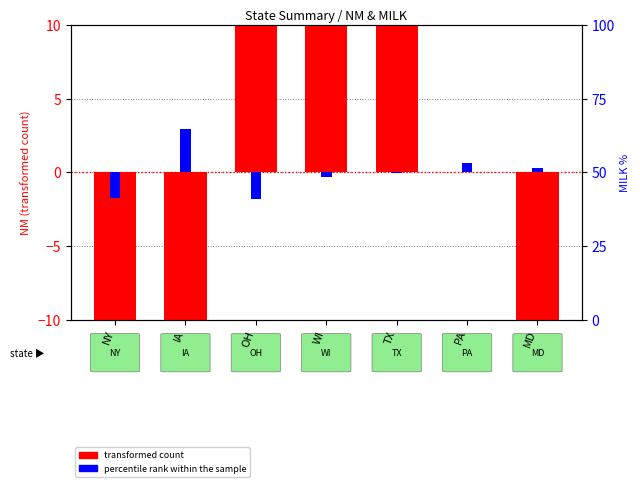

True or false: percentile rank within the sample has a value of 0.4 at PA.

False